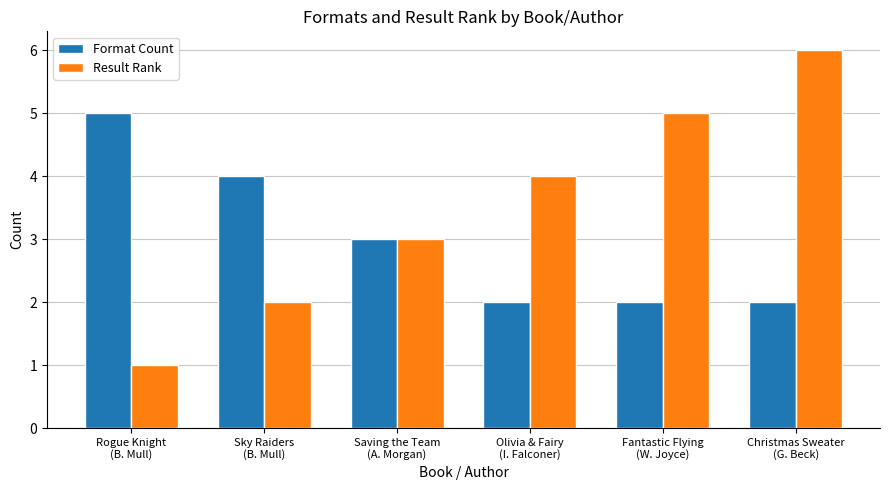

Read the Result Rank value at Rogue Knight
(B. Mull).

1